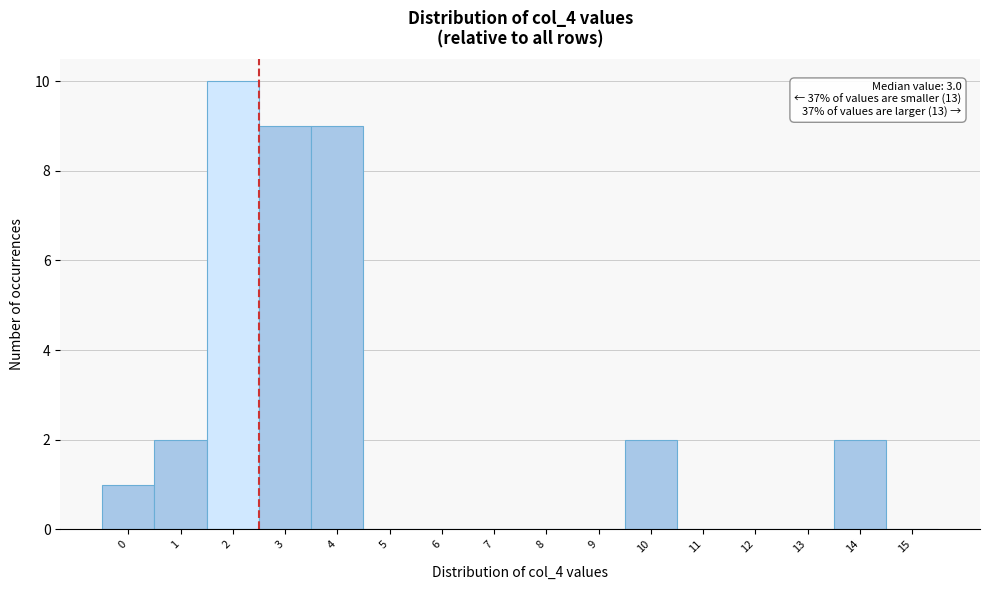

Reading right to left, list all the values displayed in this chart.

15=0	14=2	13=0	12=0	11=0	10=2	9=0	8=0	7=0	6=0	5=0	4=9	3=9	2=10	1=2	0=1